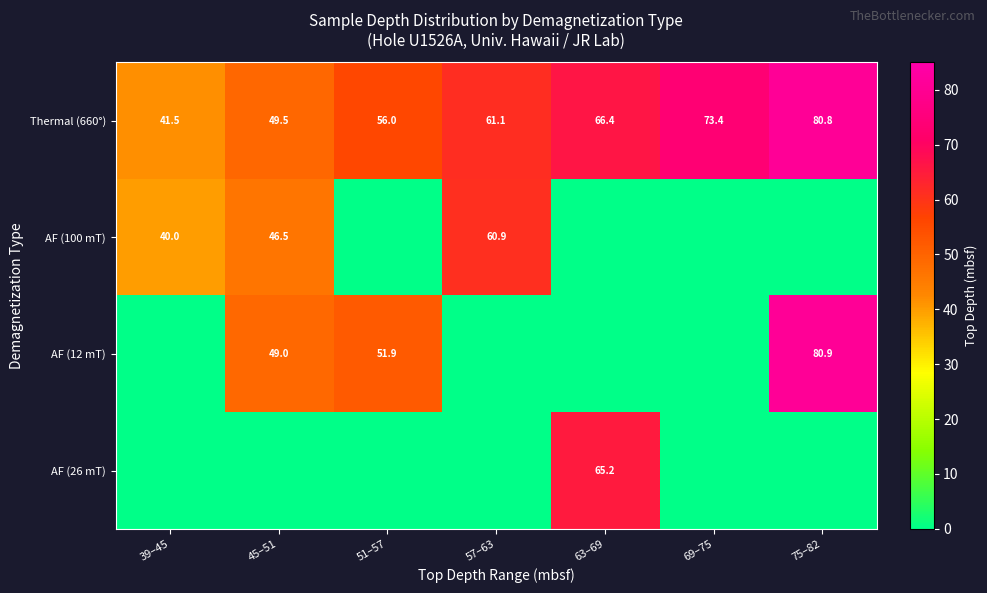

What is the lowest value of the Thermal (660°) series?

41.5